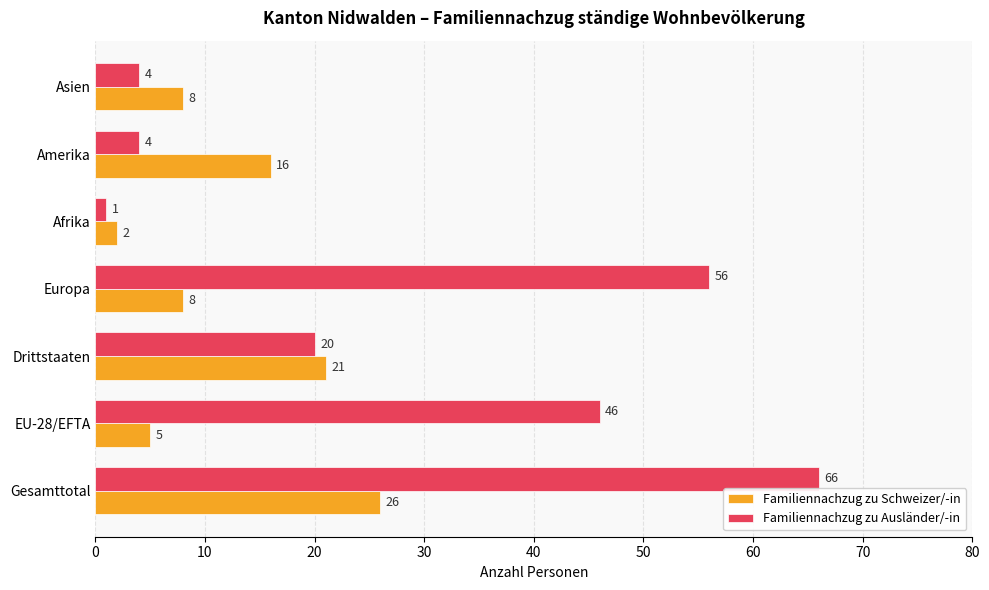

List the series in order of their overall mean, highest first.

Familiennachzug zu Ausländer/-in, Familiennachzug zu Schweizer/-in